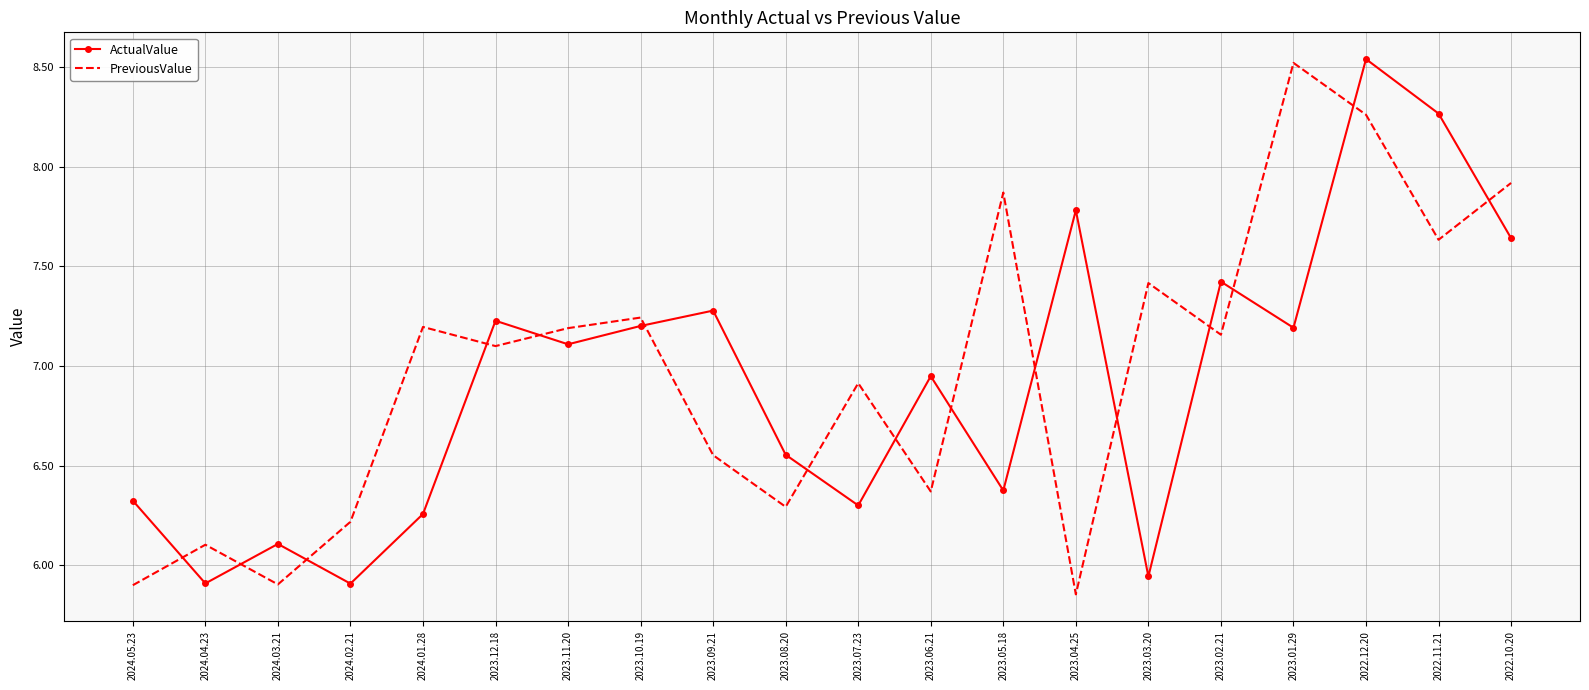

Read the PreviousValue value at 2024.02.21.

6.2